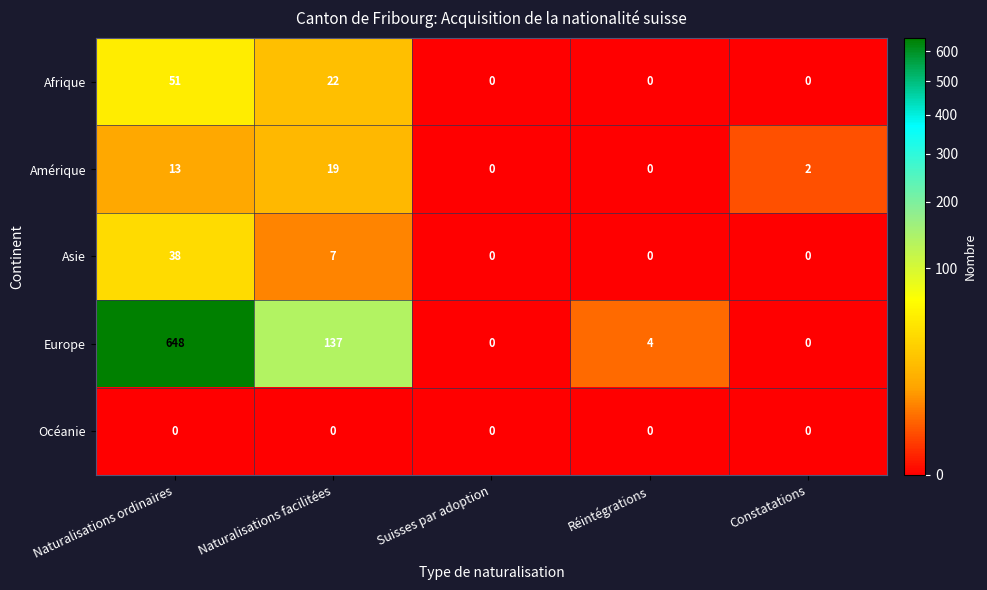

Reading left to right, extract all data points from this chart.

Afrique: 51	22	0	0	0
Amérique: 13	19	0	0	2
Asie: 38	7	0	0	0
Europe: 648	137	0	4	0
Océanie: 0	0	0	0	0